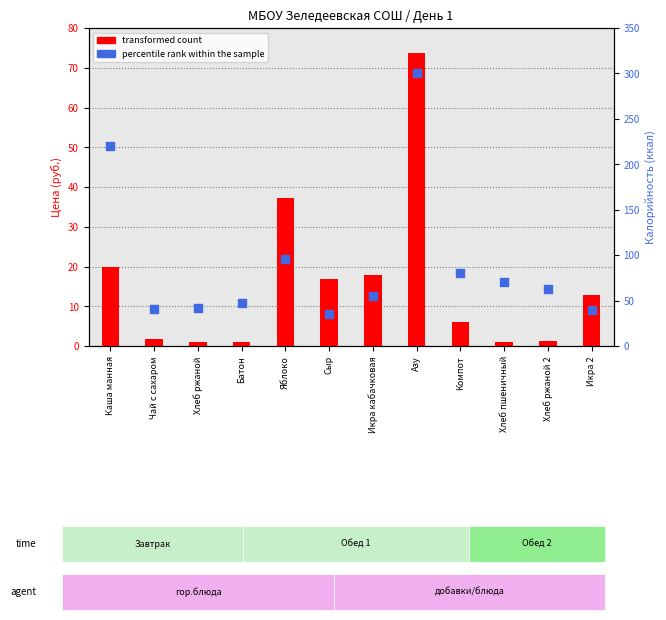

Which series has the largest total across all categories?

percentile rank within the sample